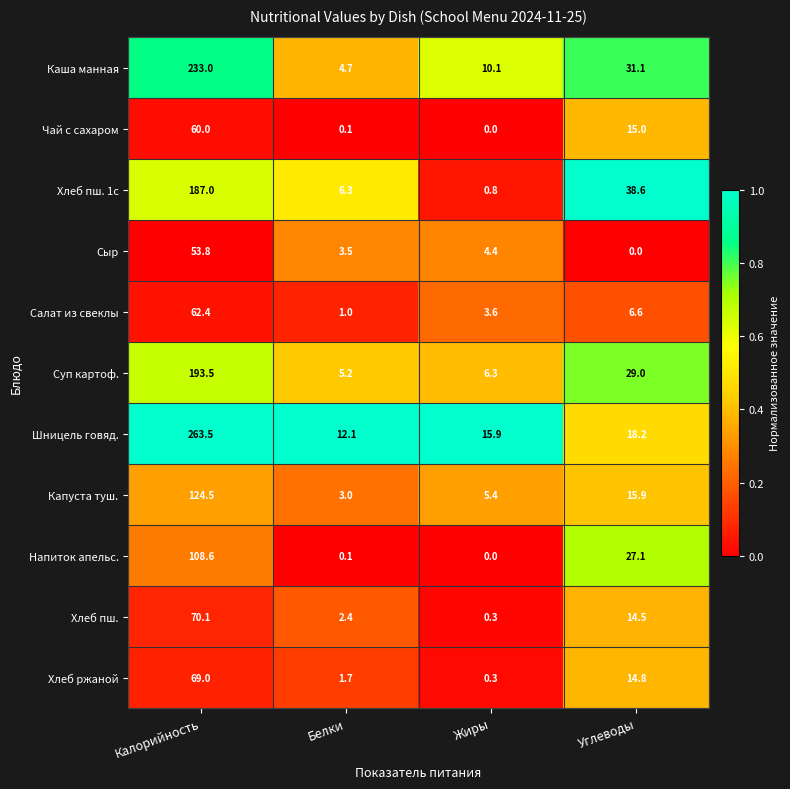

What is the spread (max minus min) of values at Углеводы?

38.6